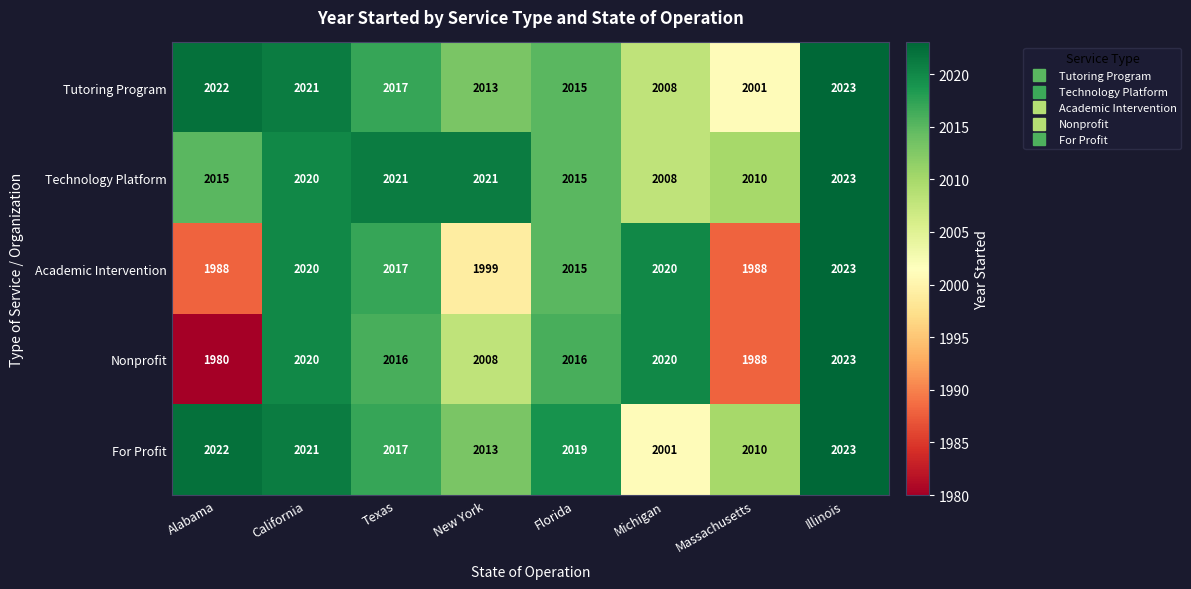

What value does the Tutoring Program series have at Florida?

2015